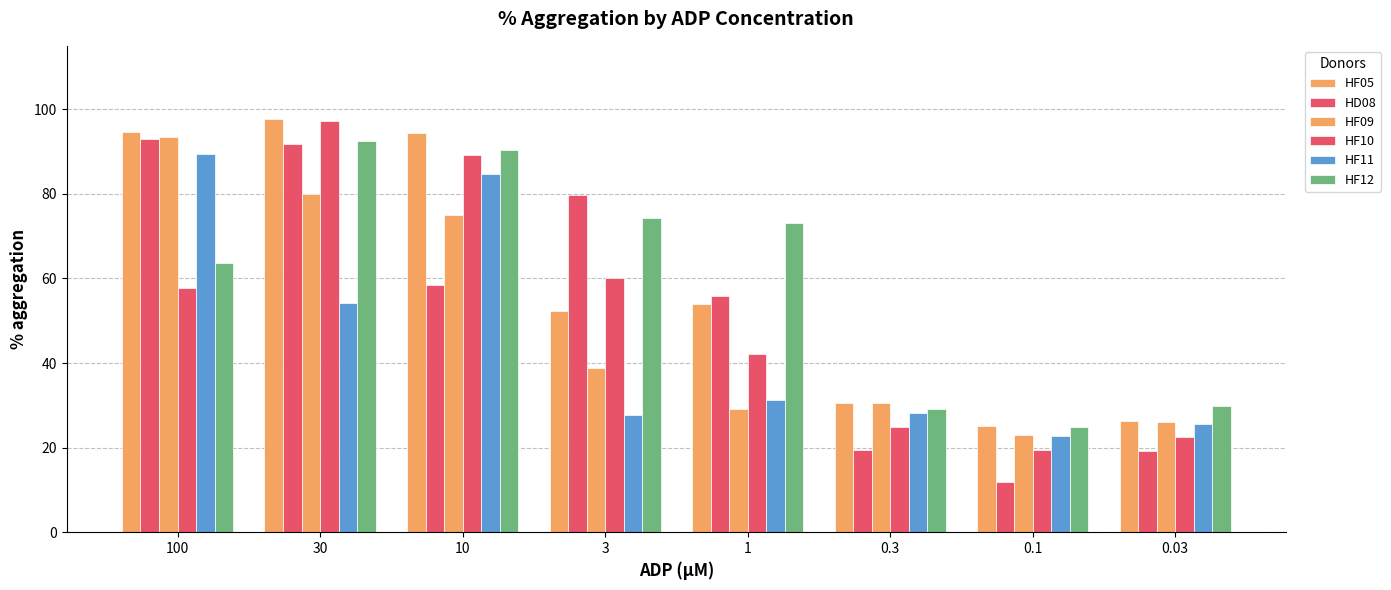

How many groups of bars are there?

8